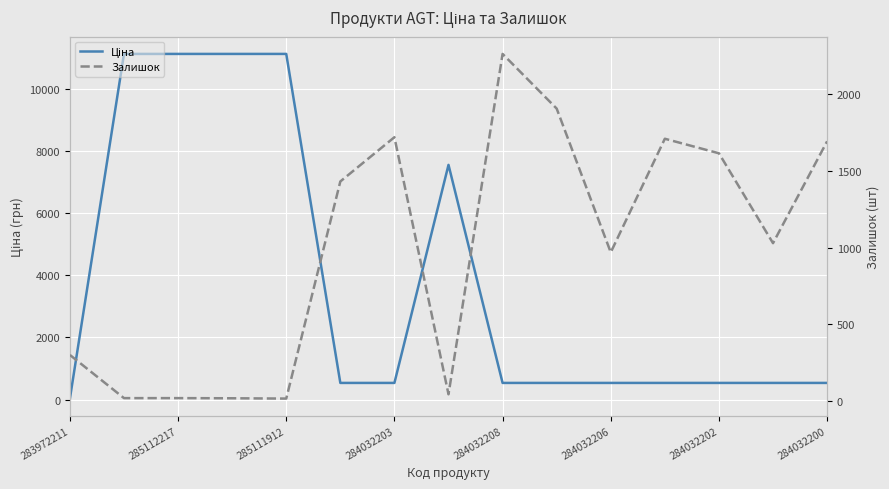

At how many categories does at least one series exceed 10793?

4